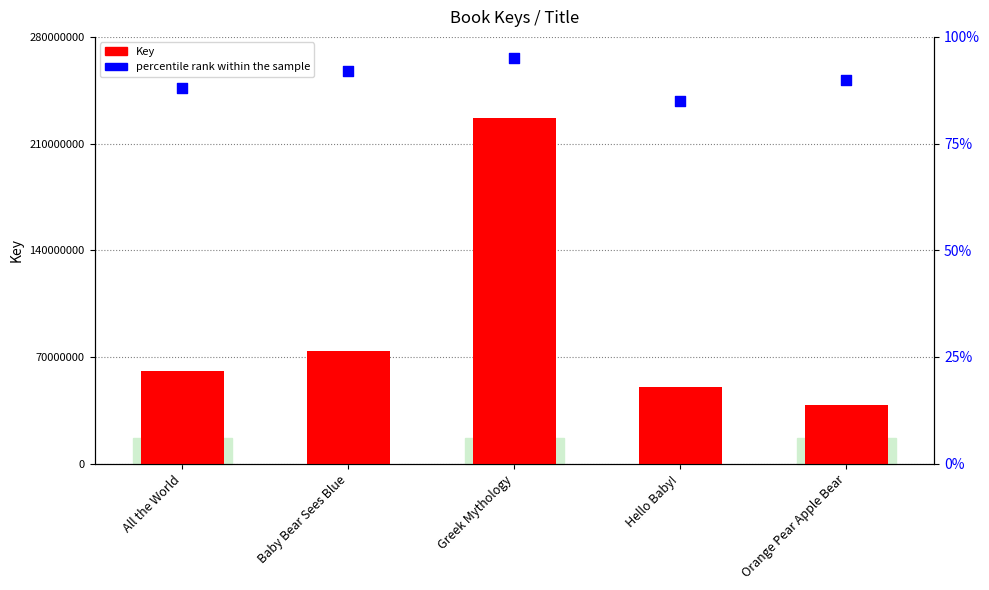

Which series has the largest total across all categories?

Key